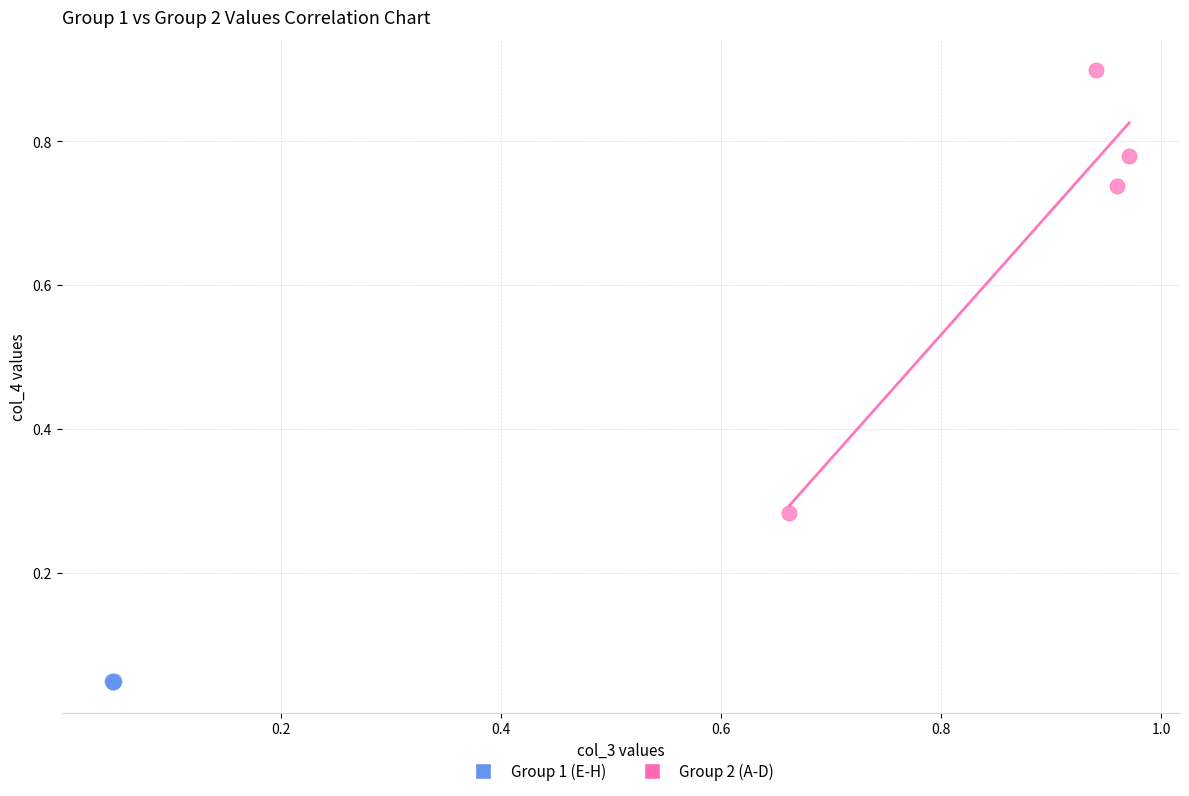

Which series reaches the maximum Y coordinate?

Group 2 (A-D)